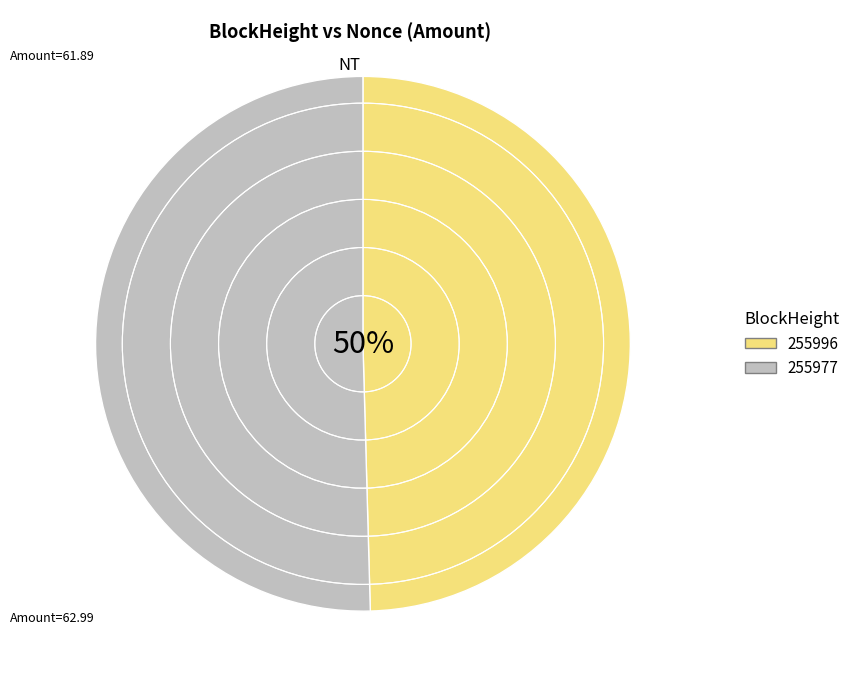

Combined, do 255977 and 255996 account for over 50%?

Yes